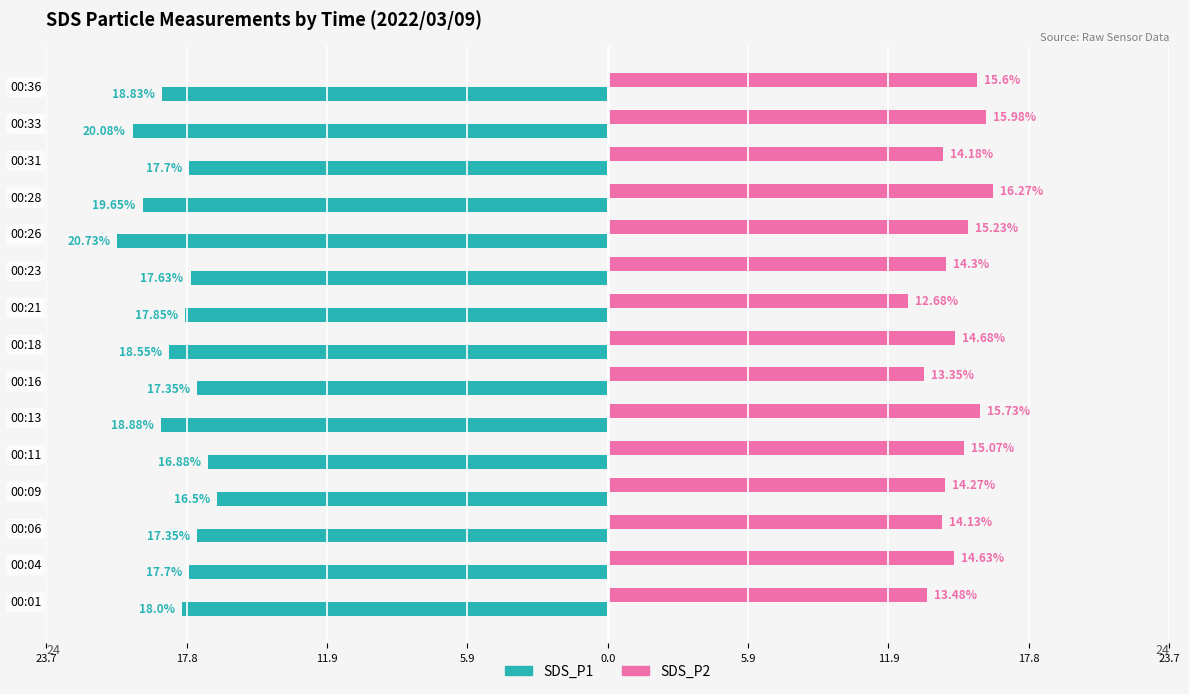

What are all the series names shown in the legend?

SDS_P1, SDS_P2